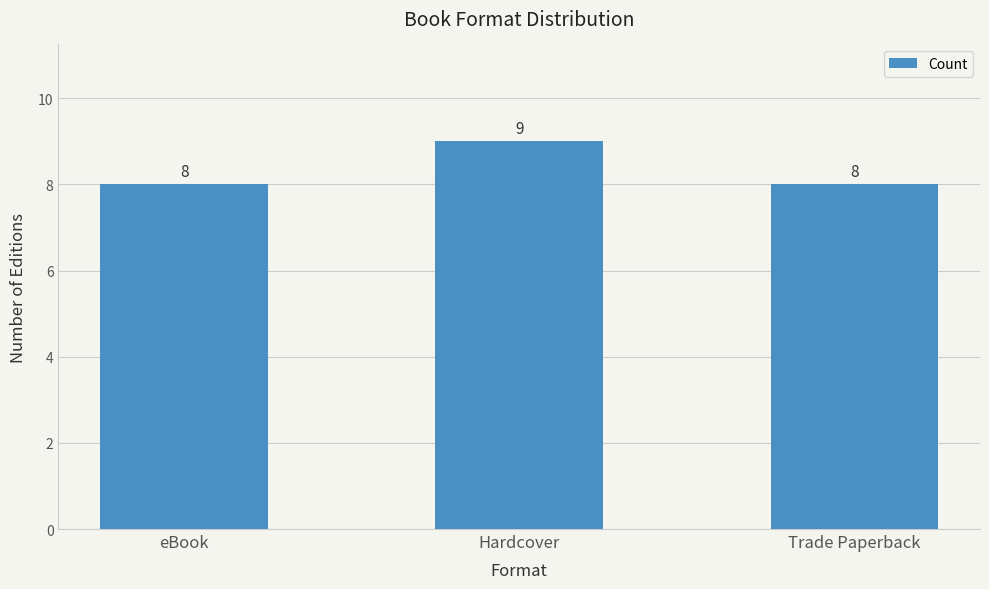

How many series are shown in this chart?

1